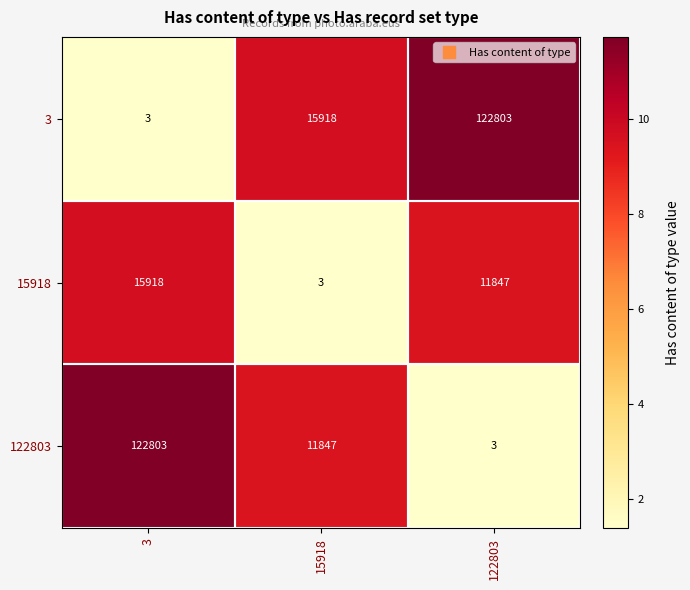

Which series has the largest total across all categories?

3